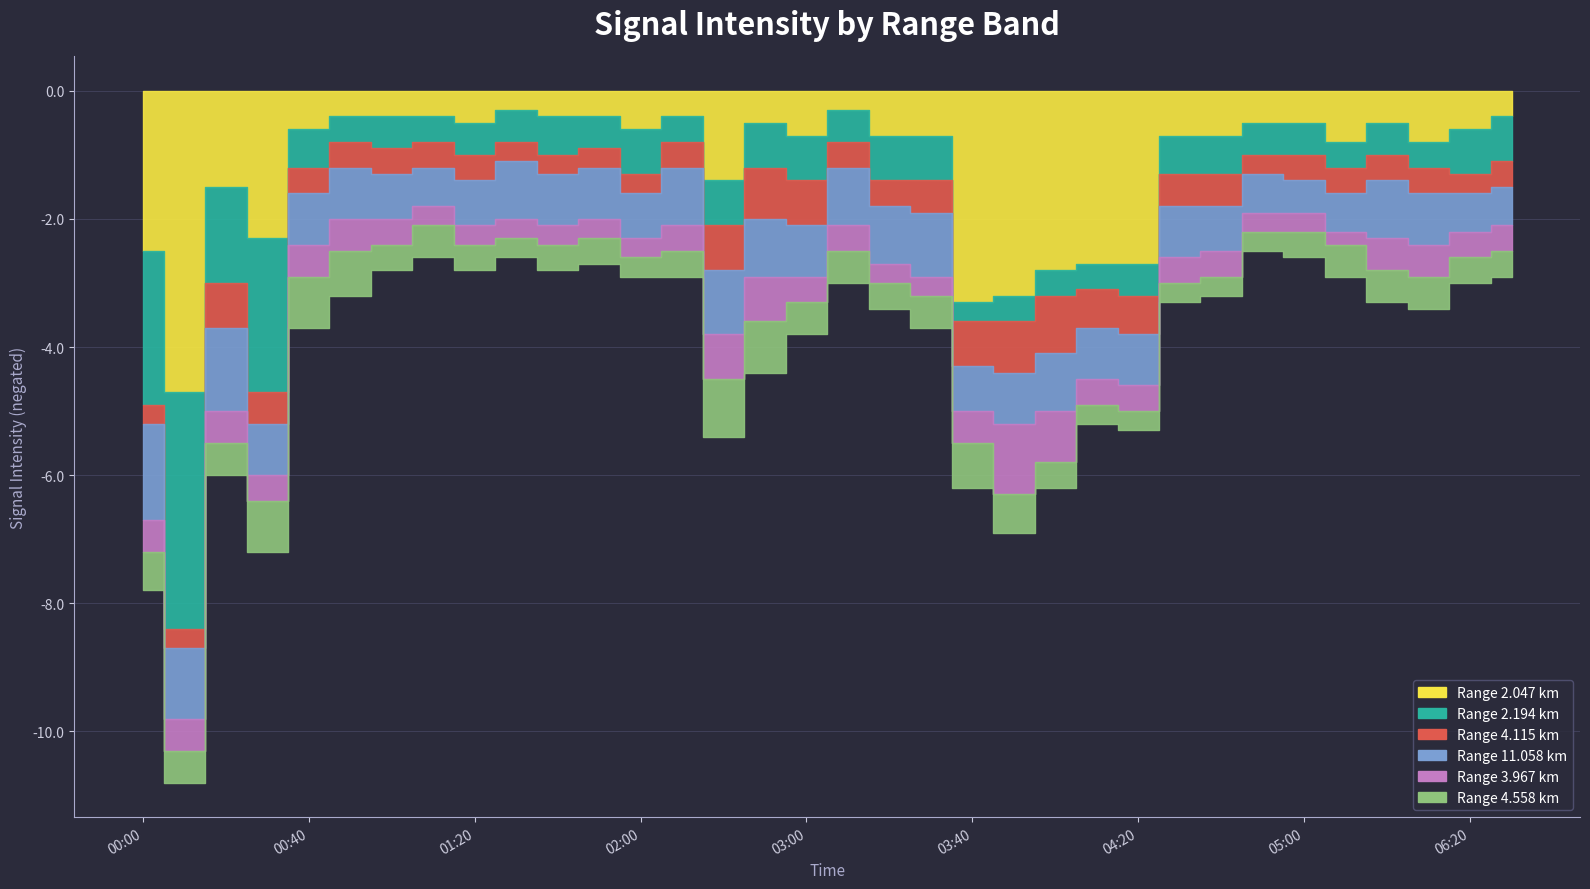

True or false: 4.558 has more than 0 interior local peaks.

True